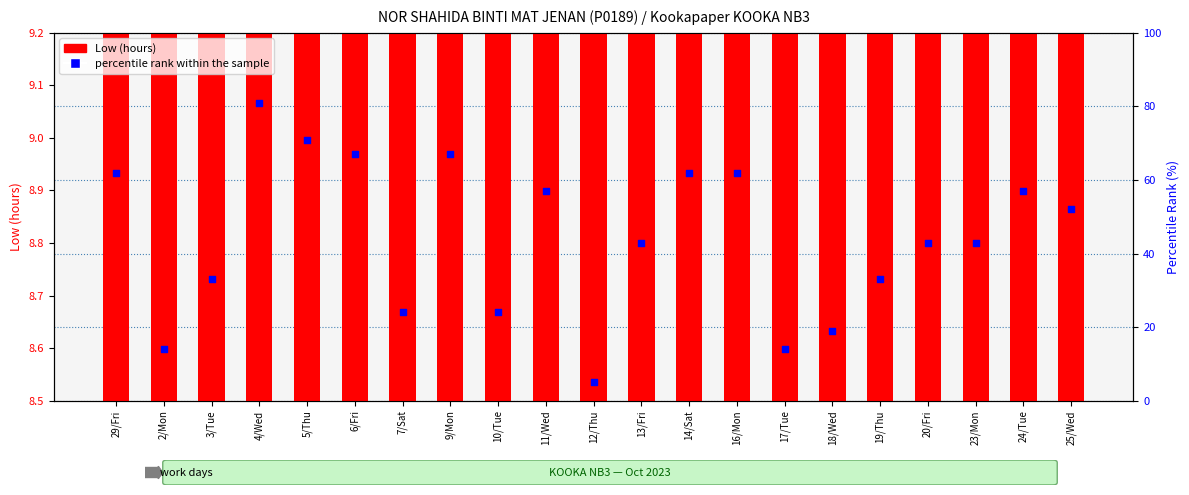

What is the total value across all series at 4/Wed?

90.0